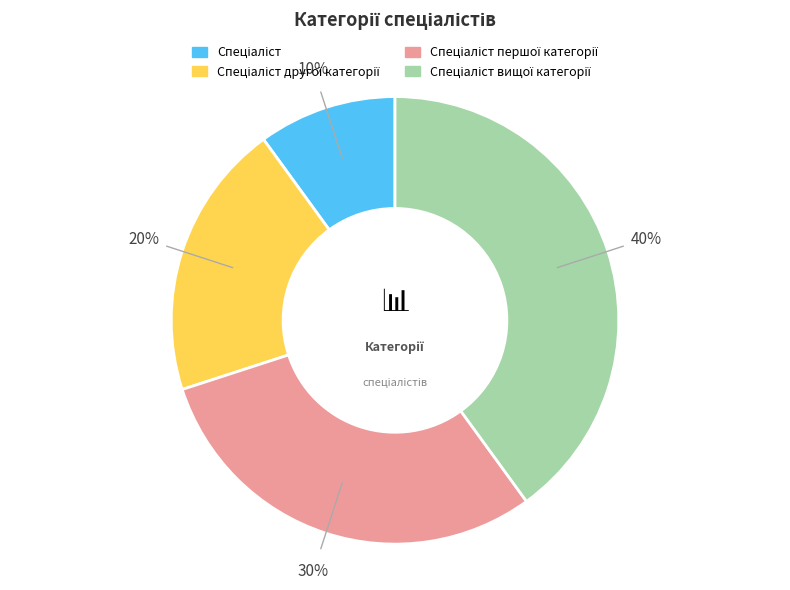

To the nearest percent, what is the difference between the largest and smallest slice percentages?

30%